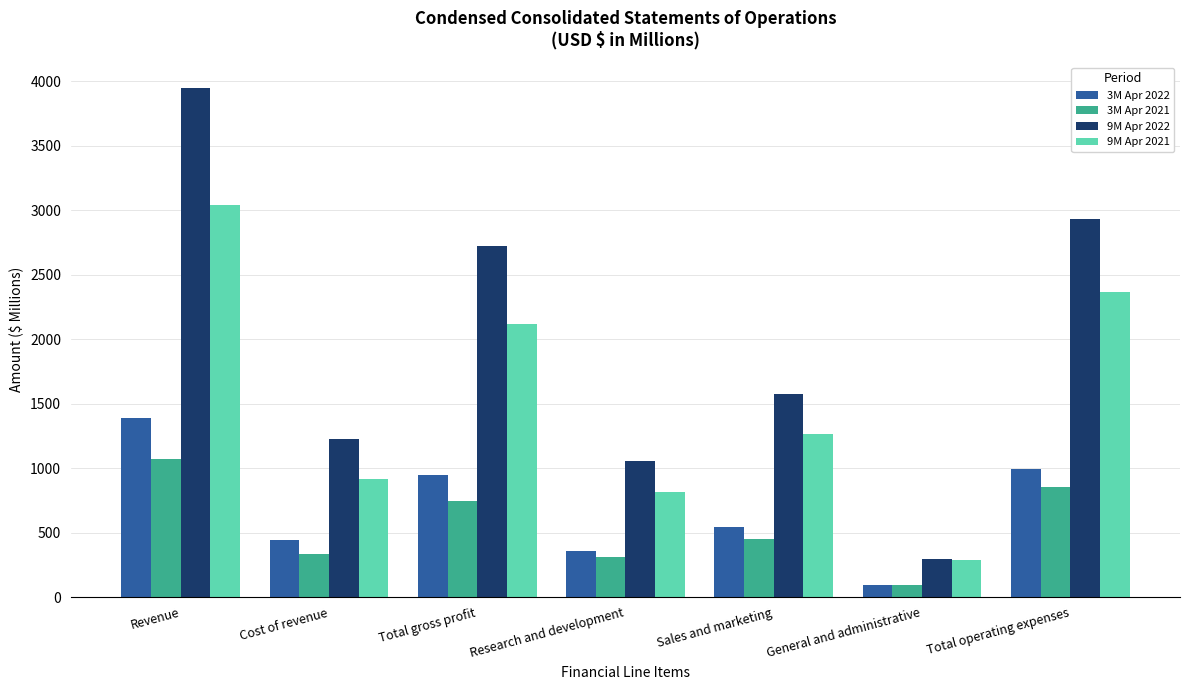

How many bars are there in each group?

4